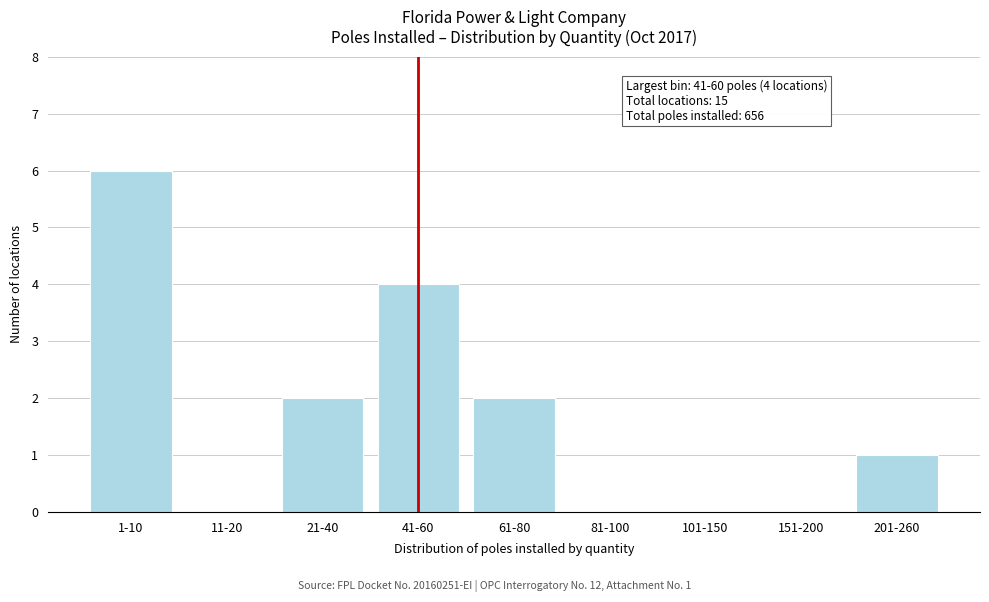

Reading left to right, what are all the values shown in this chart?

1-10=6	11-20=0	21-40=2	41-60=4	61-80=2	81-100=0	101-150=0	151-200=0	201-260=1